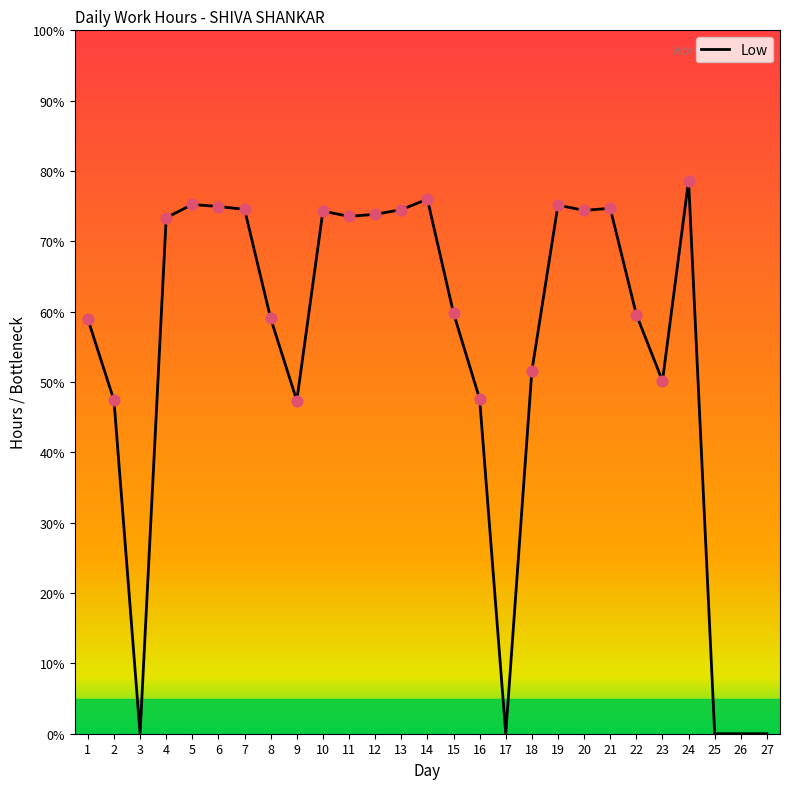

What is the ratio of the value at 14 to the value at 19?

1.0